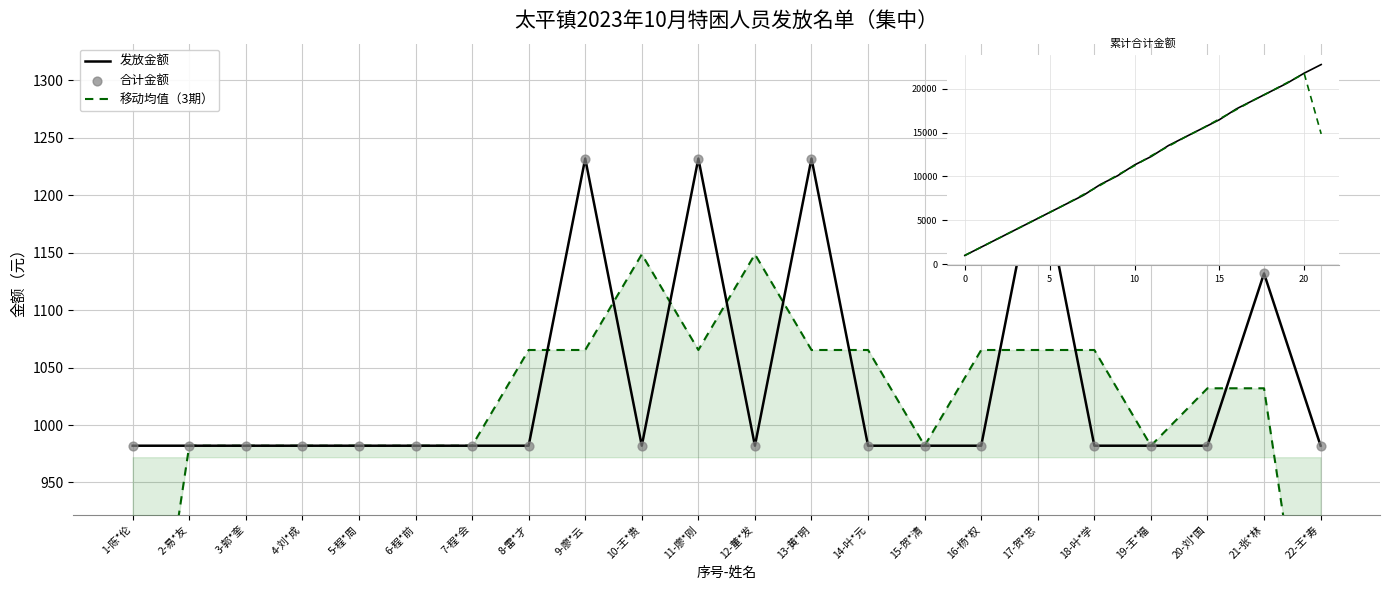

At how many categories does at least one series exceed 21025?

2